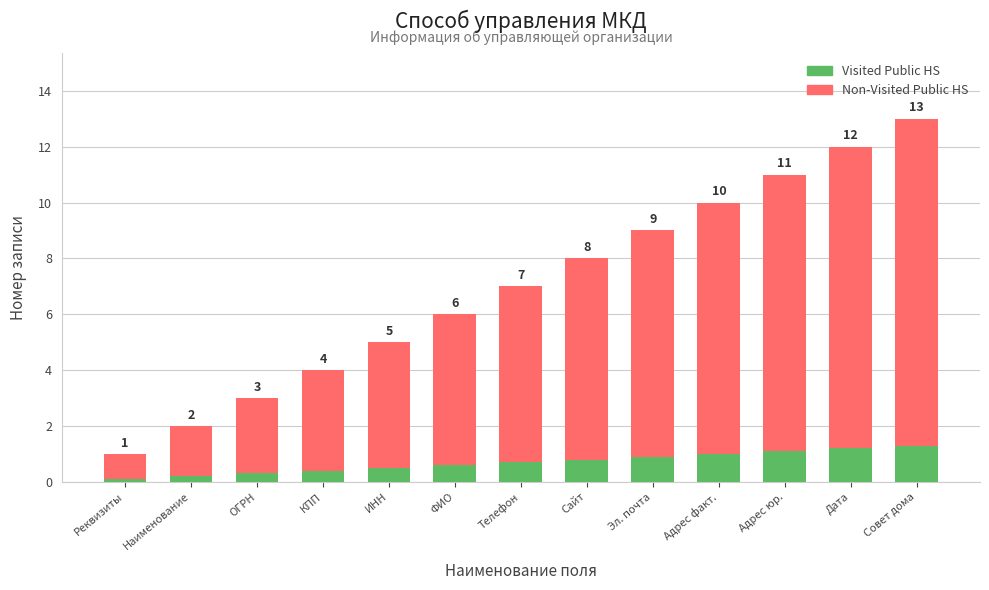

List the series in order of their peak value, highest first.

Non-Visited Public HS, Visited Public HS